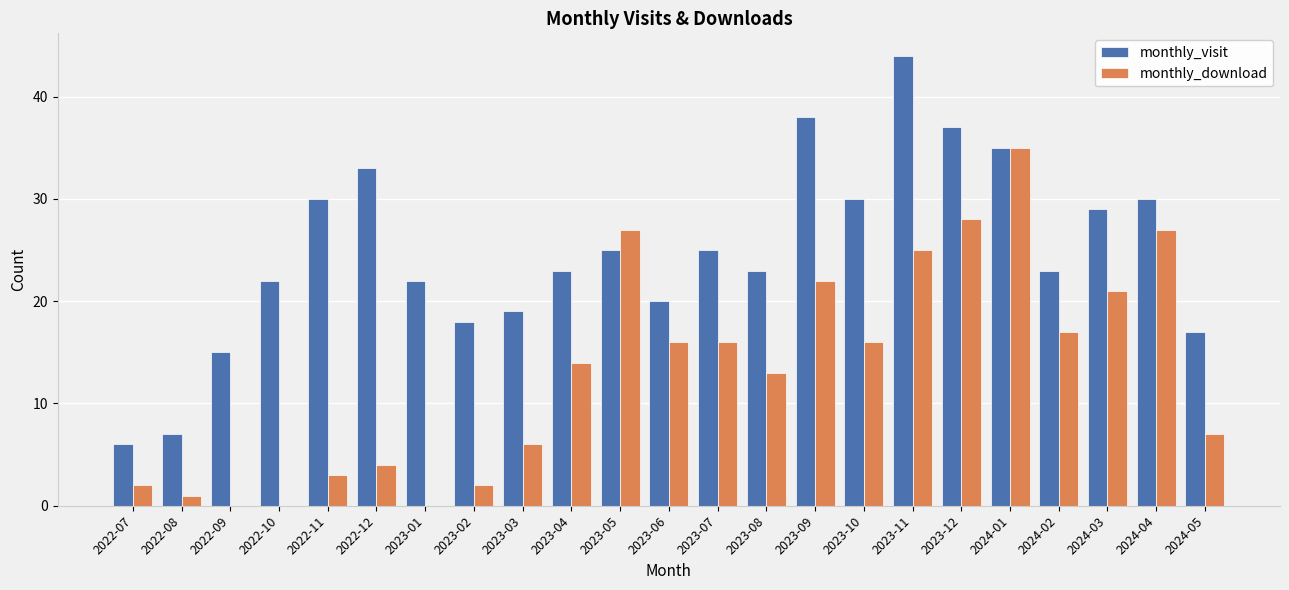

Where does the monthly_visit series first go above 23?

2022-11